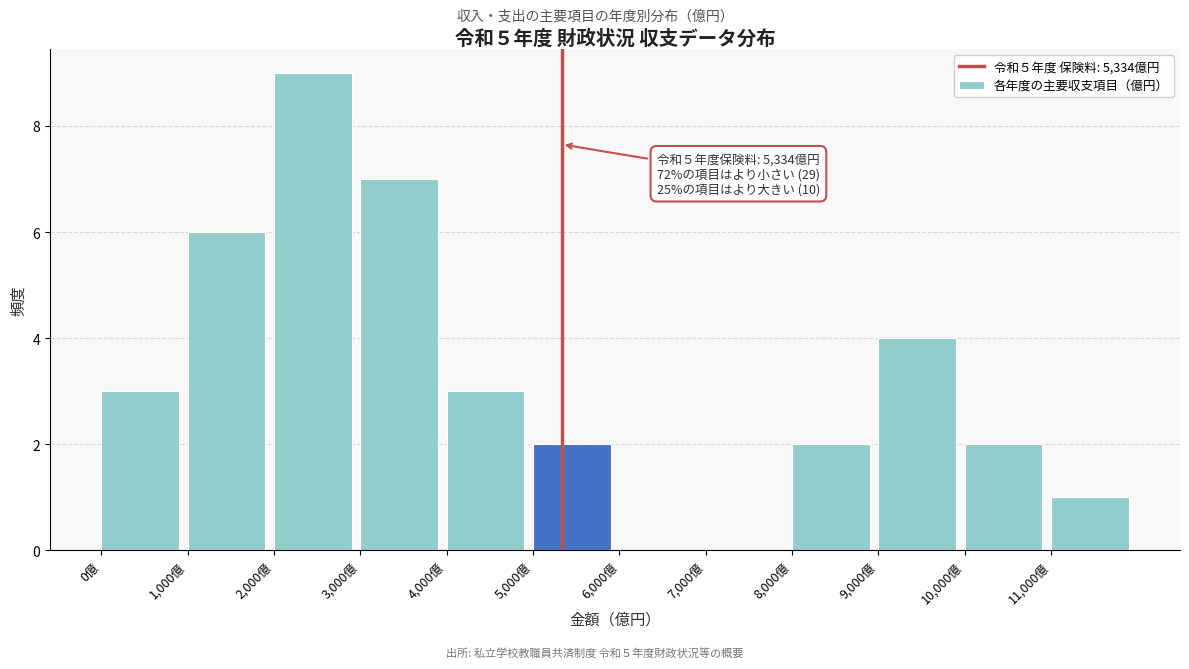

Which range on the x-axis has the tallest bar?

2000 to 3000